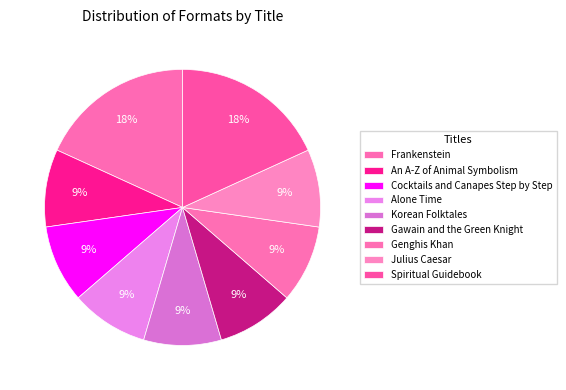

What percentage is NOT represented by An A-Z of Animal Symbolism?

90.9%